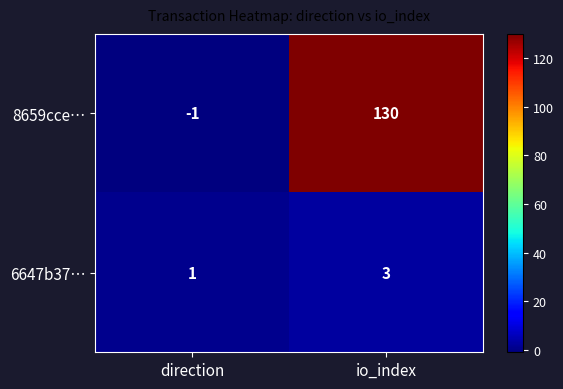

Which series has the largest total across all categories?

8659cce…